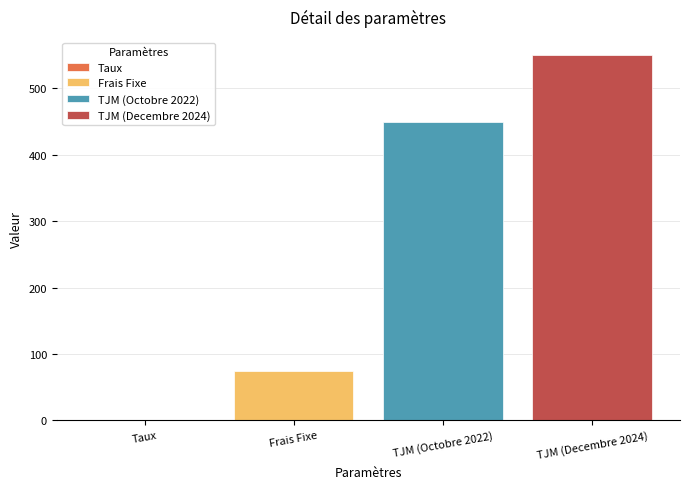

Rank the categories by value from lowest to highest.

Taux, Frais Fixe, TJM (Octobre 2022), TJM (Decembre 2024)